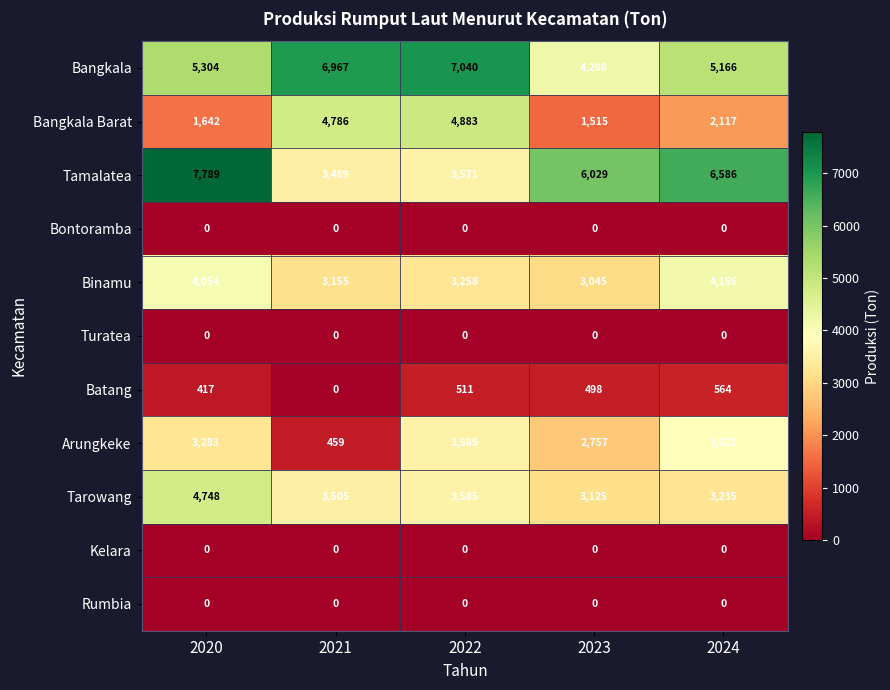

The value of Rumbia at 2022 is 0. True or false?

True